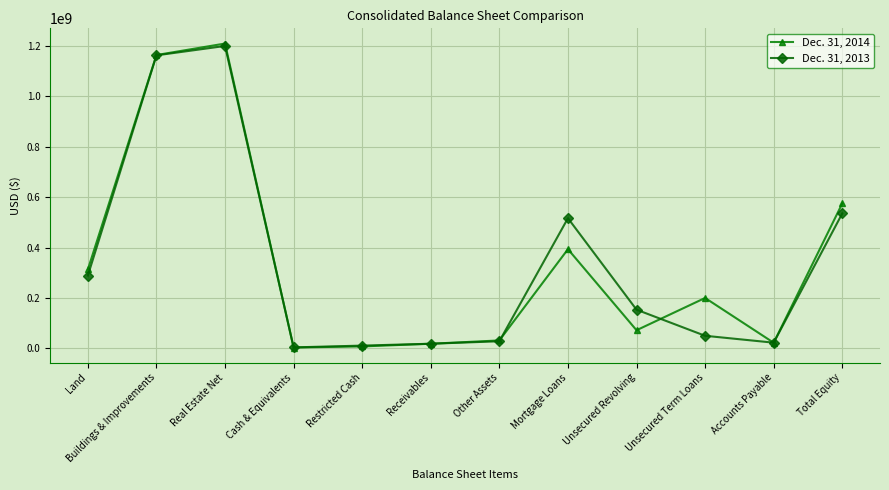

What position from the right is Unsecured Term Loans?

3